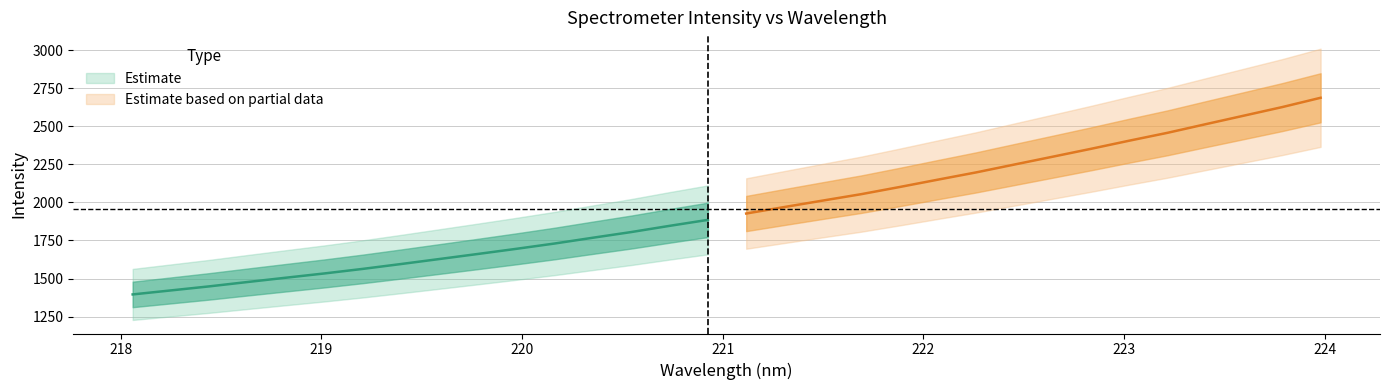

What is the maximum value for x?

224.0